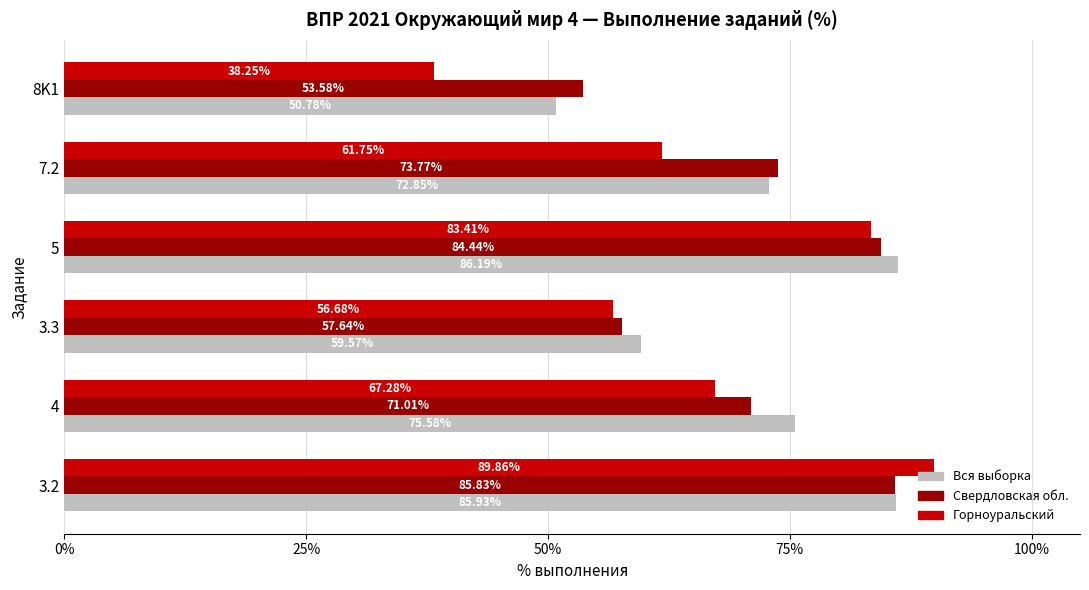

What is the maximum value shown in the chart?

89.9